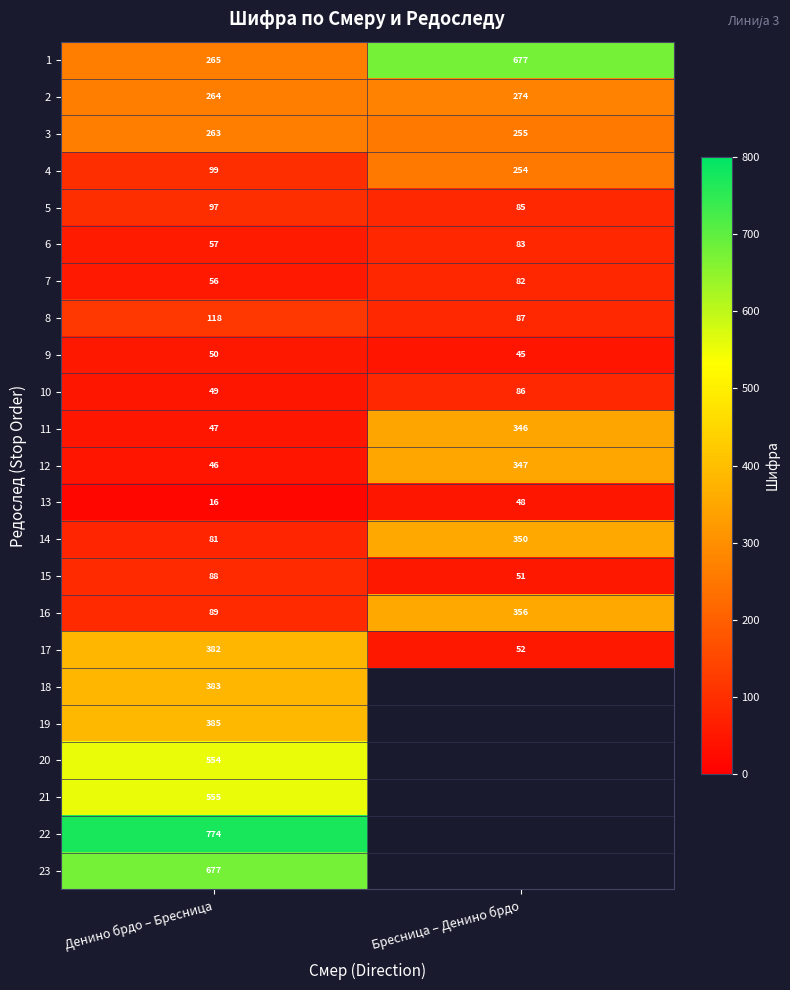

What is the minimum value for 8?

87